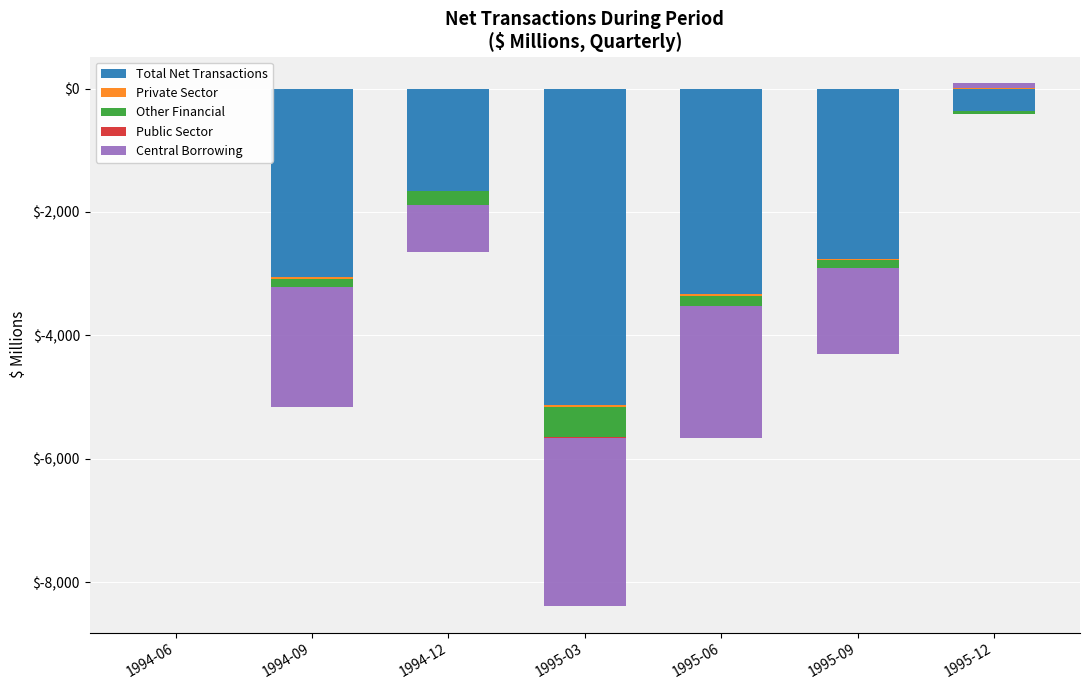

How many groups of bars are there?

7